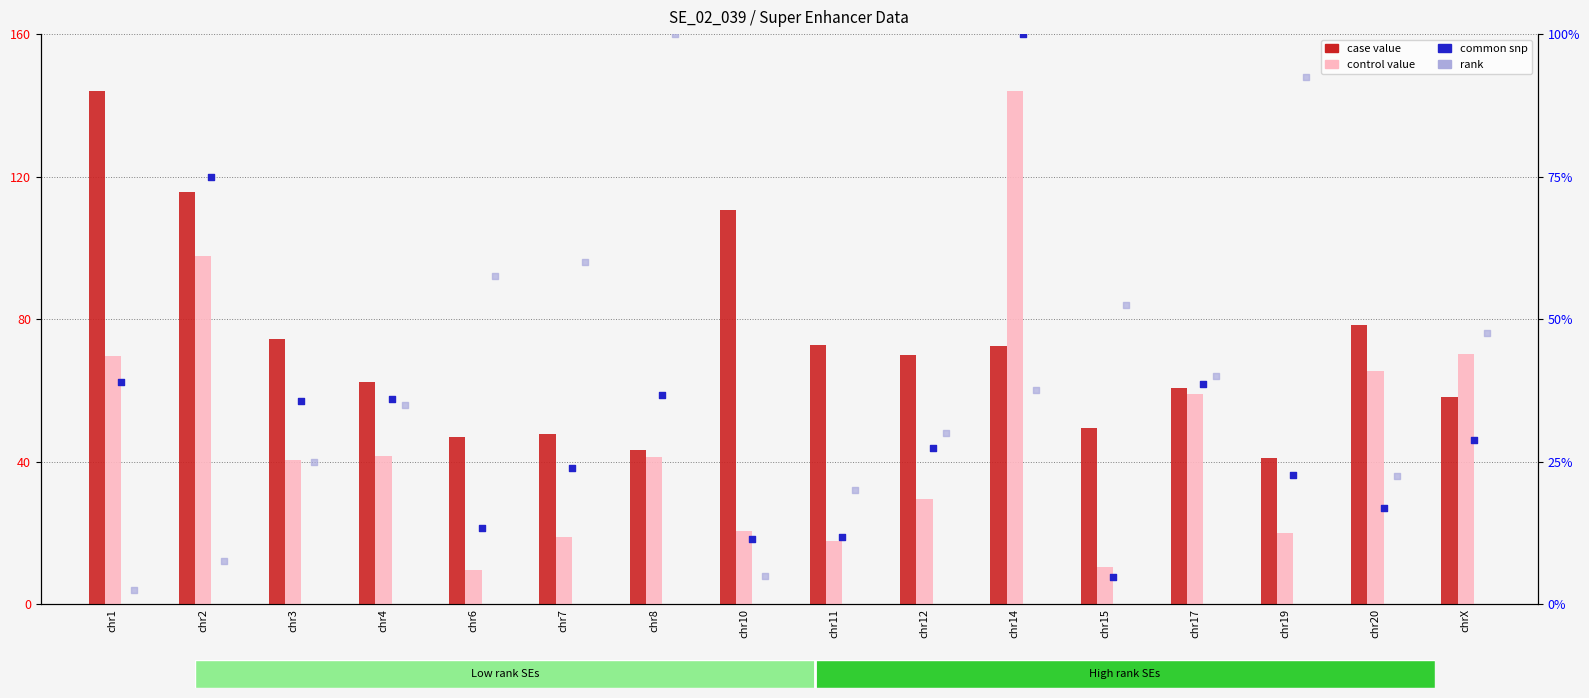

Which series reaches the minimum Y coordinate?

rank